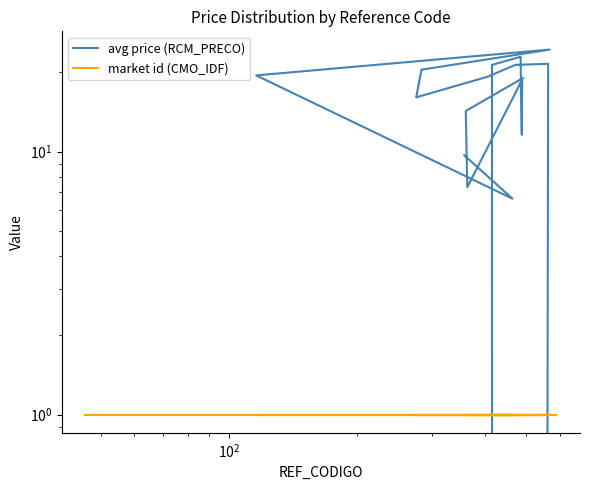

What are all the series names shown in the legend?

avg price (RCM_PRECO), market id (CMO_IDF)